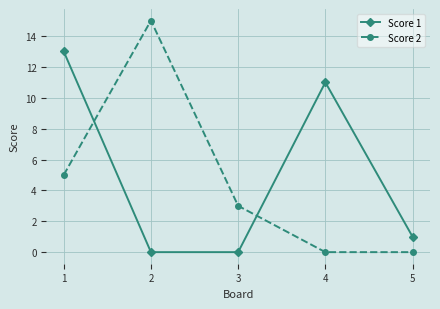

Is it true that Score 1 equals -5 at 3?

False